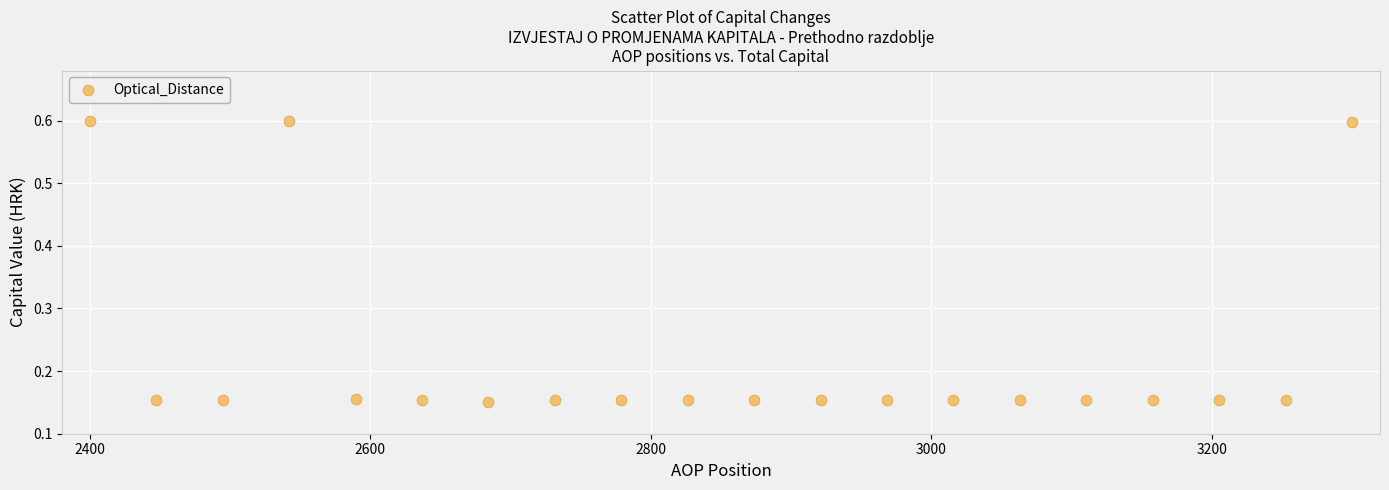

What is the range of X values (max minus min)?

900.0